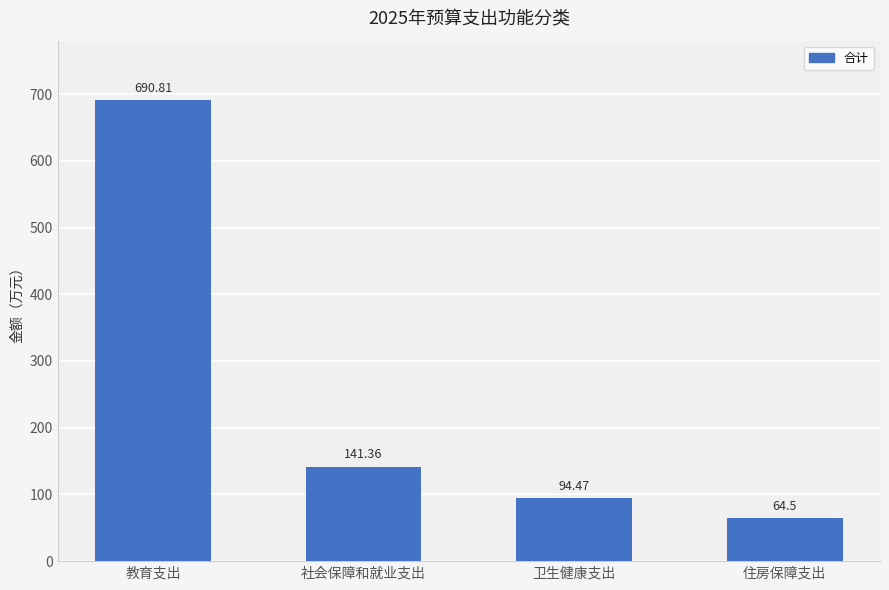

Which has a higher value, 住房保障支出 or 教育支出?

教育支出